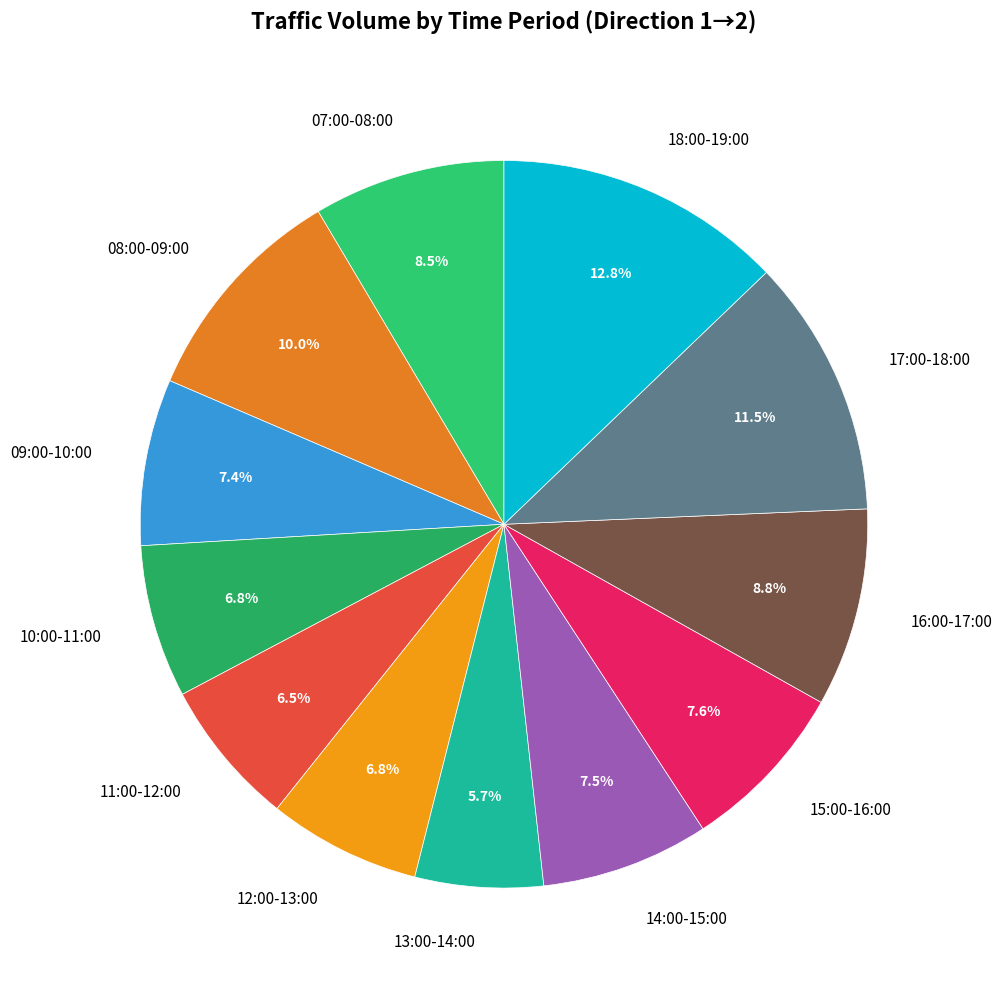

True or false: 12:00-13:00 accounts for 14% of the total.

False